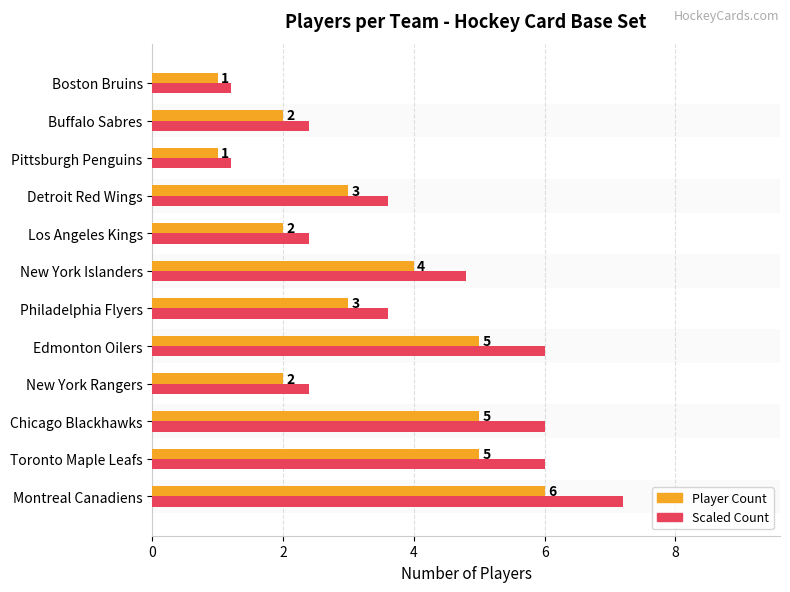

What is the sum of all Scaled Count values?

46.8